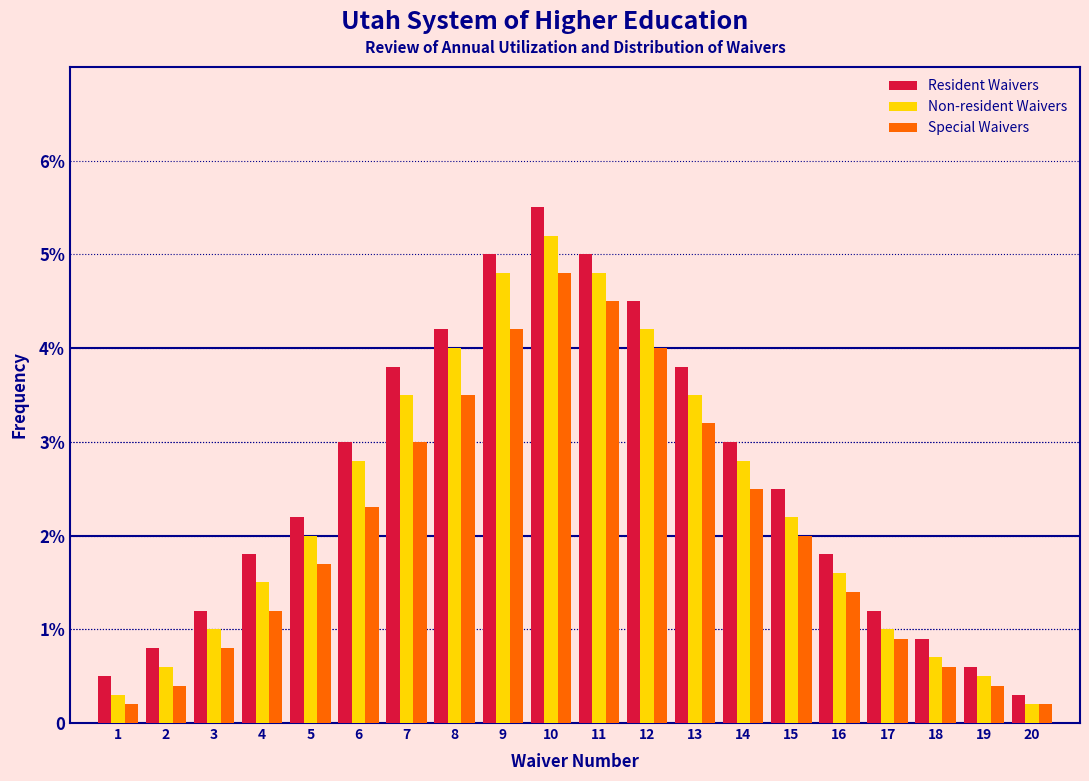

What are all the series names shown in the legend?

Resident Waivers, Non-resident Waivers, Special Waivers